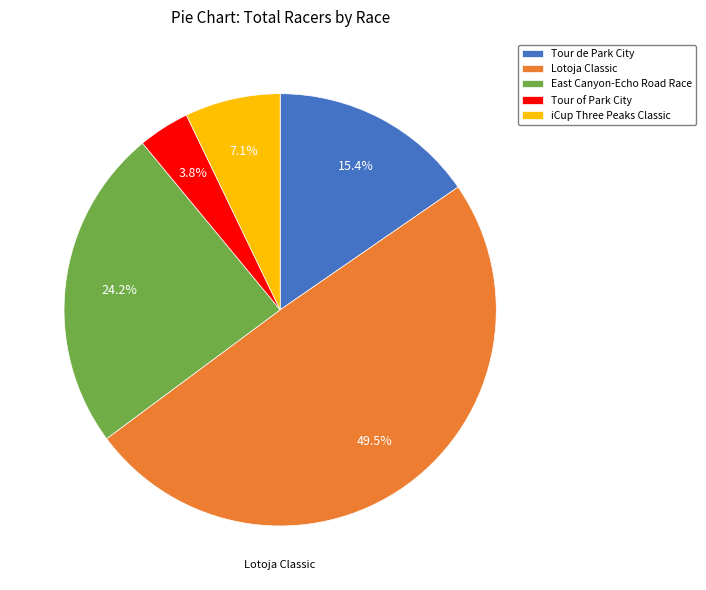

Count the number of slices in the pie.

5